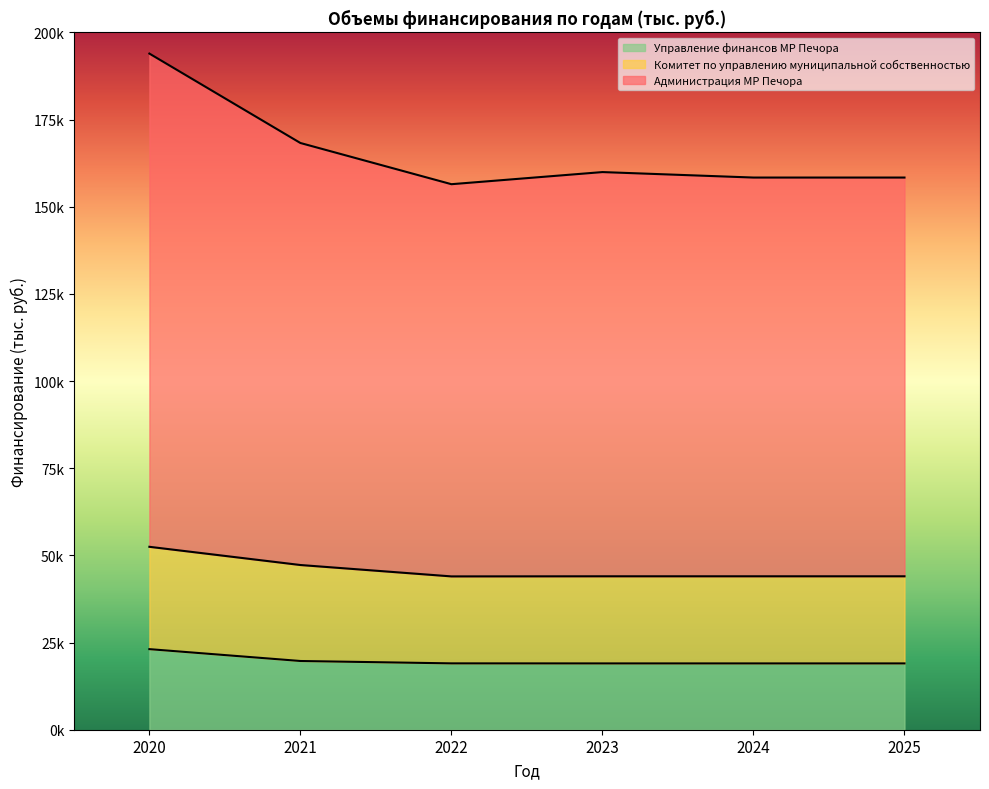

What is the difference between the second highest and second lowest values in the Администрация МР Печора series?

9911.3